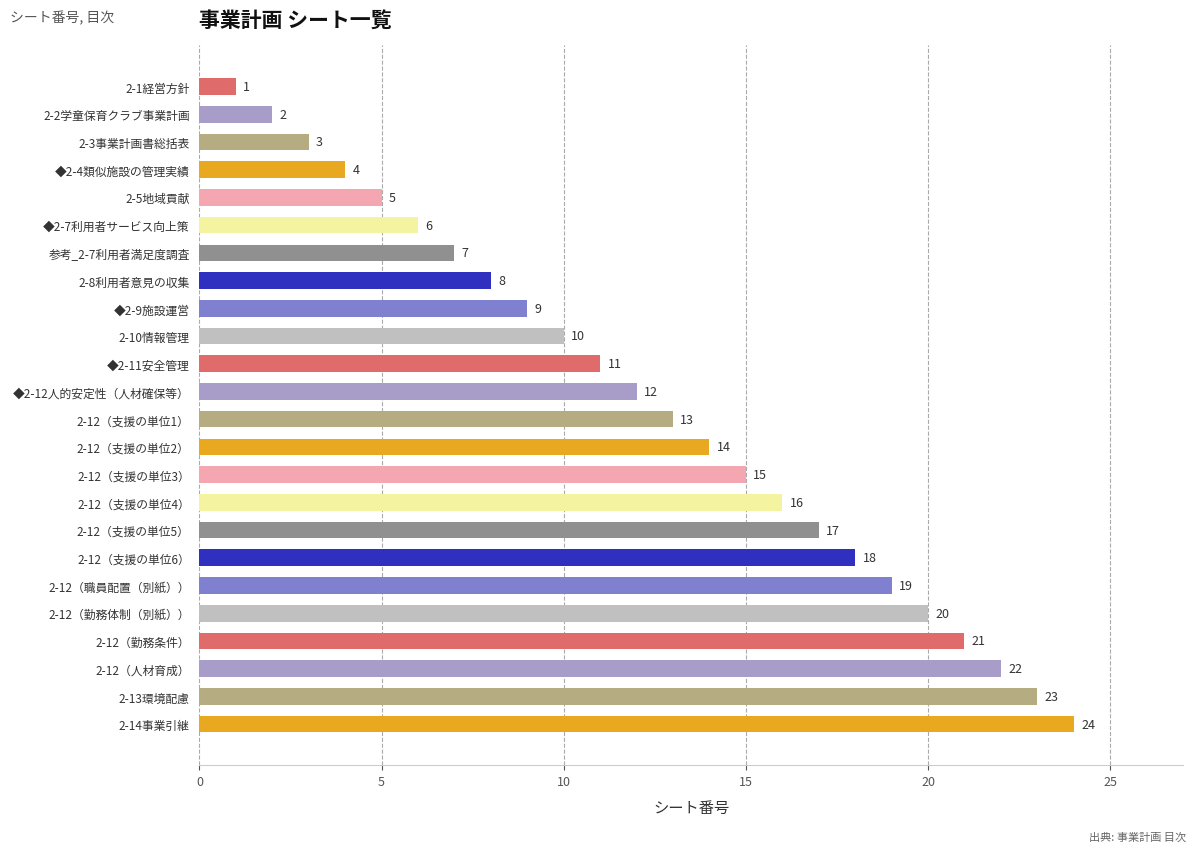

Which category has the lowest value across all series?

2-1経営方針